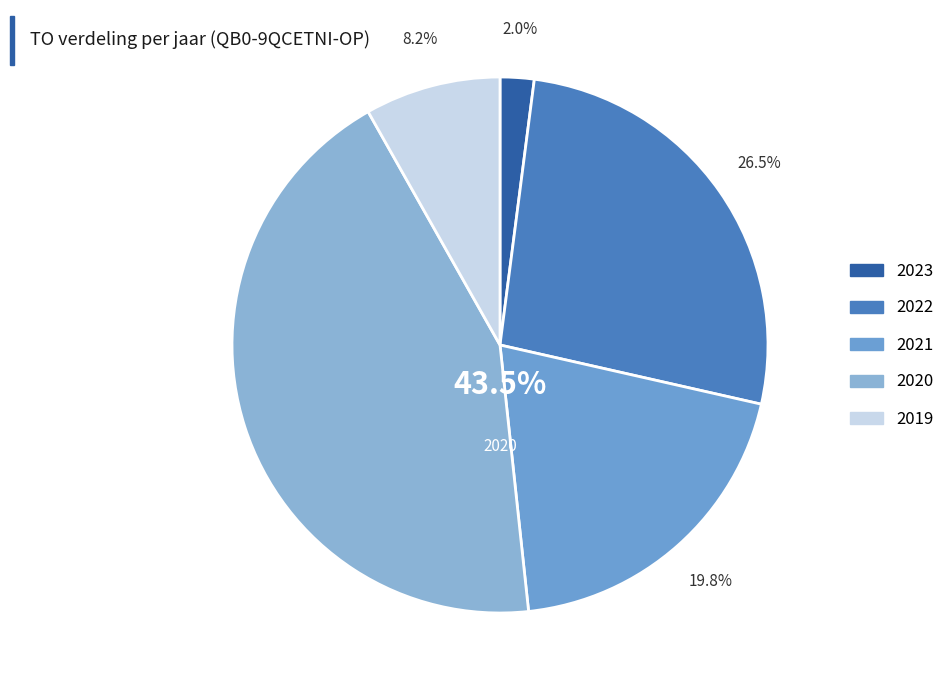

How many segments does this pie chart have?

5